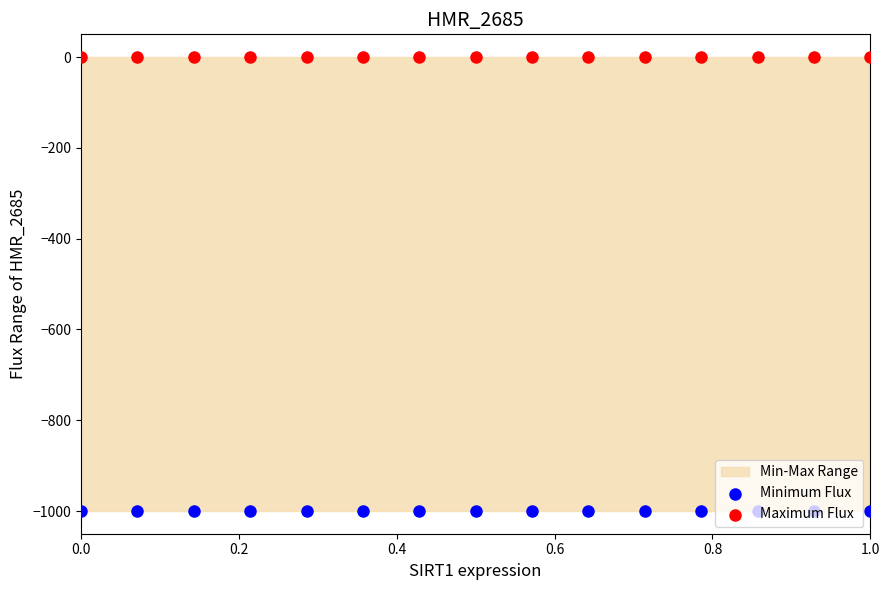

Is the value of Minimum Flux at 6 greater than the value of Maximum Flux at 9?

No